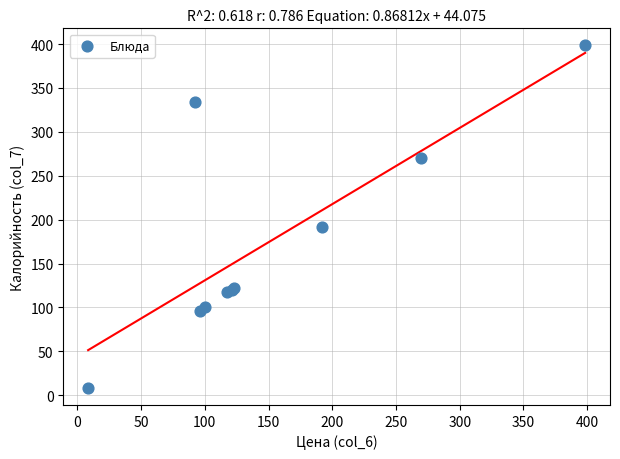

What Y value in the scatter plot is closest to 203?

192.0